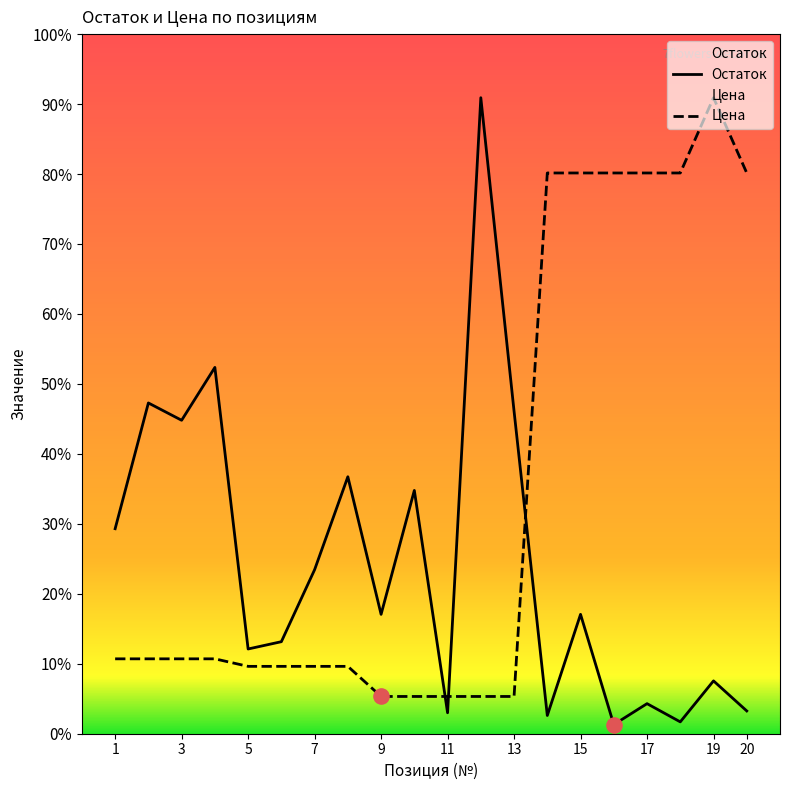

What is the total value across all series at 2?

1077.9